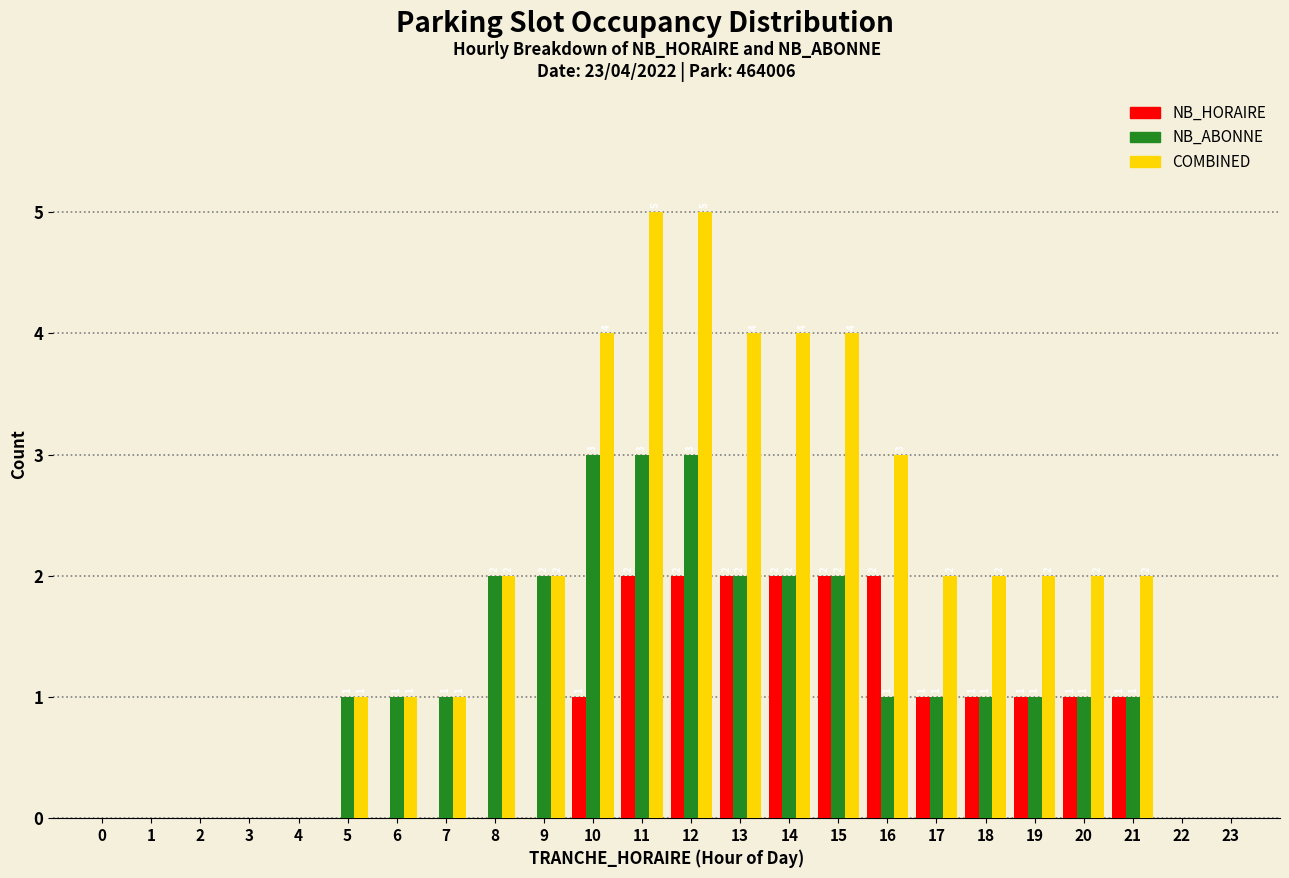

Reading left to right, what are all the values shown in this chart?

NB_HORAIRE: 0=0	1=0	2=0	3=0	4=0	5=0	6=0	7=0	8=0	9=0	10=1	11=2	12=2	13=2	14=2	15=2	16=2	17=1	18=1	19=1	20=1	21=1	22=0	23=0
NB_ABONNE: 0=0	1=0	2=0	3=0	4=0	5=1	6=1	7=1	8=2	9=2	10=3	11=3	12=3	13=2	14=2	15=2	16=1	17=1	18=1	19=1	20=1	21=1	22=0	23=0
COMBINED: 0=0	1=0	2=0	3=0	4=0	5=1	6=1	7=1	8=2	9=2	10=4	11=5	12=5	13=4	14=4	15=4	16=3	17=2	18=2	19=2	20=2	21=2	22=0	23=0